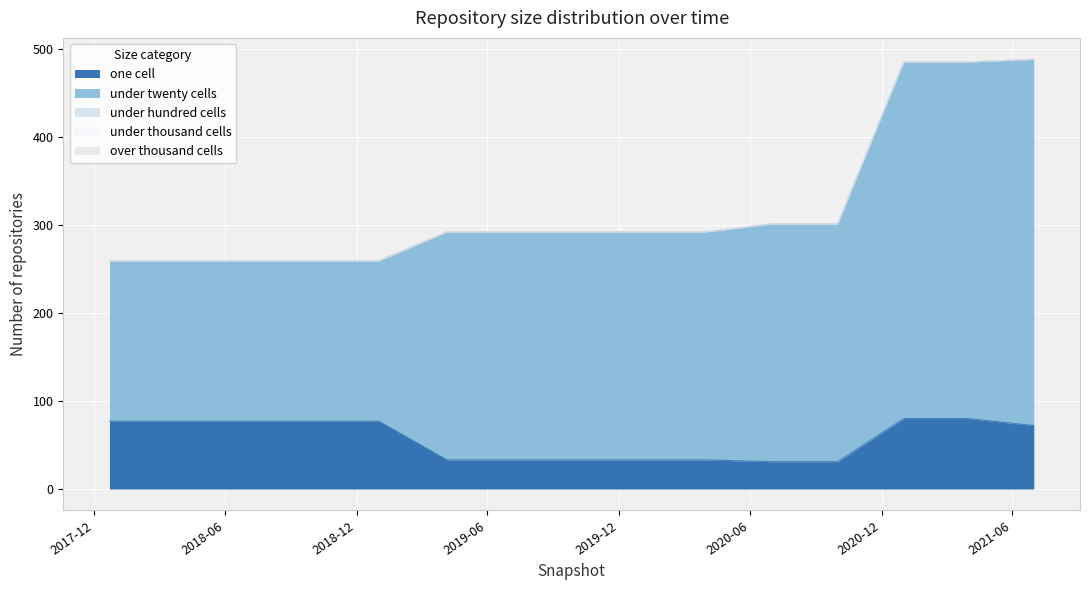

True or false: under_twenty_cells and under_hundred_cells intersect in this chart.

False